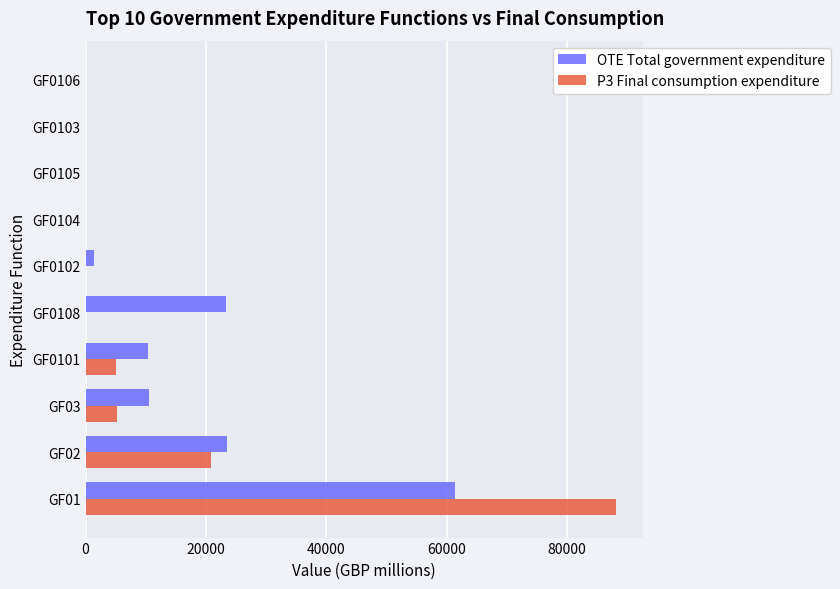

The value of P3 Final consumption expenditure at GF02 is 7144. True or false?

False